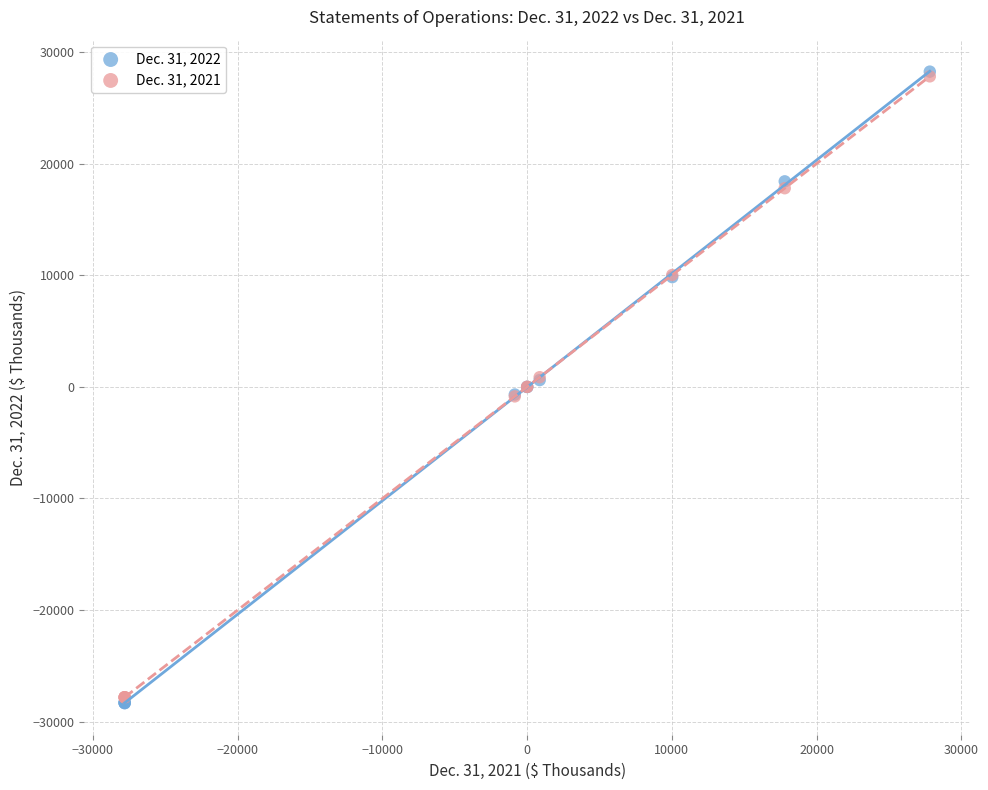

What are all the series names shown in the legend?

Dec. 31, 2022, Dec. 31, 2021